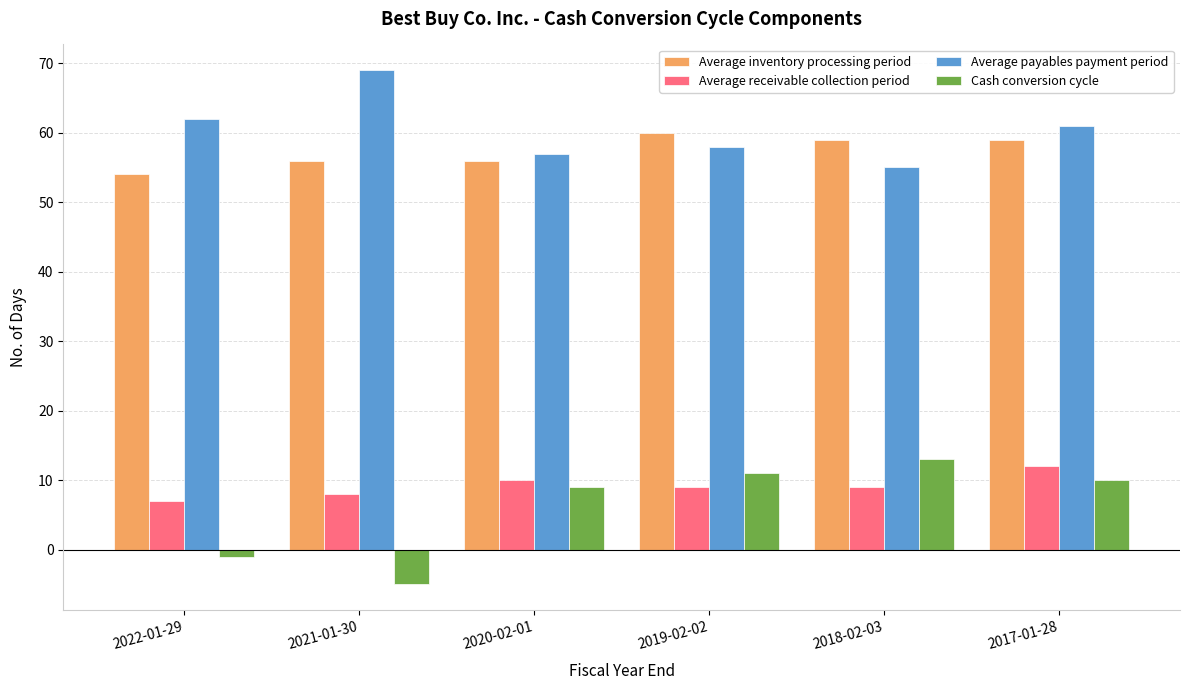

Does the chart contain any negative values?

Yes